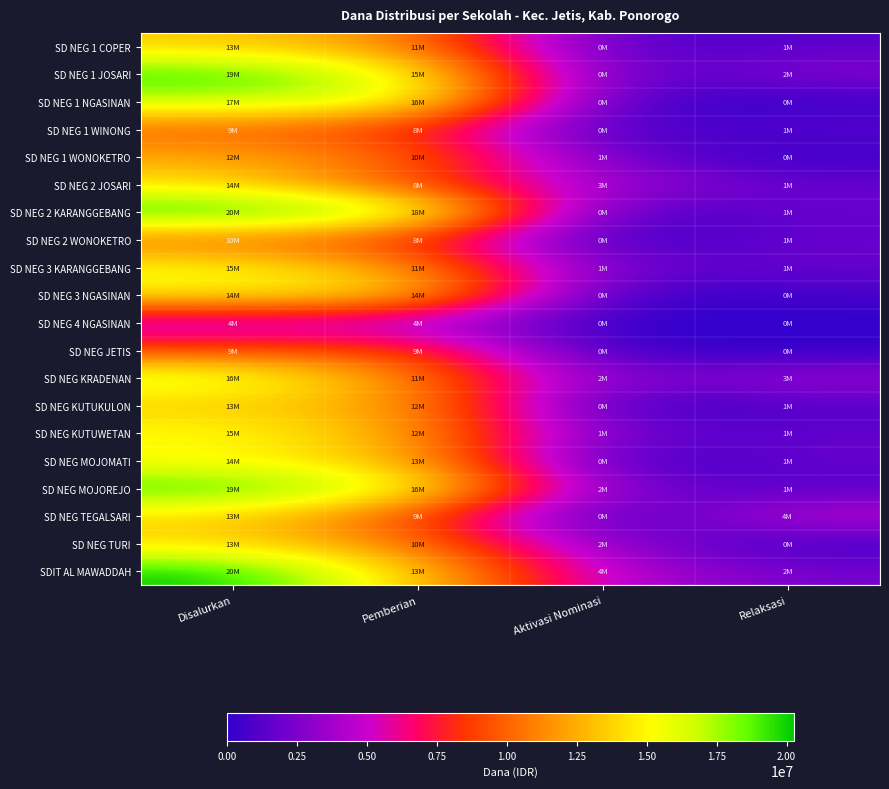

Between Aktivasi Nominasi and Pemberian, which is larger?

Pemberian